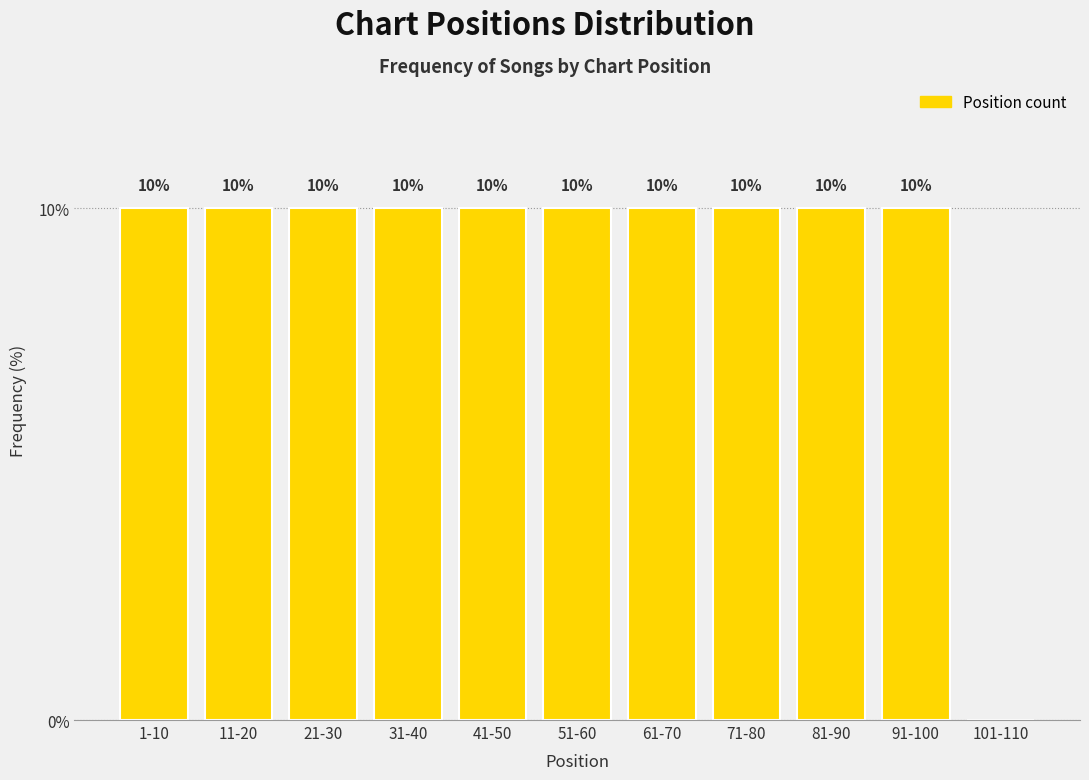

Reading left to right, transcribe all the data shown in this chart.

1-10=10	11-20=10	21-30=10	31-40=10	41-50=10	51-60=10	61-70=10	71-80=10	81-90=10	91-100=10	101-110=0